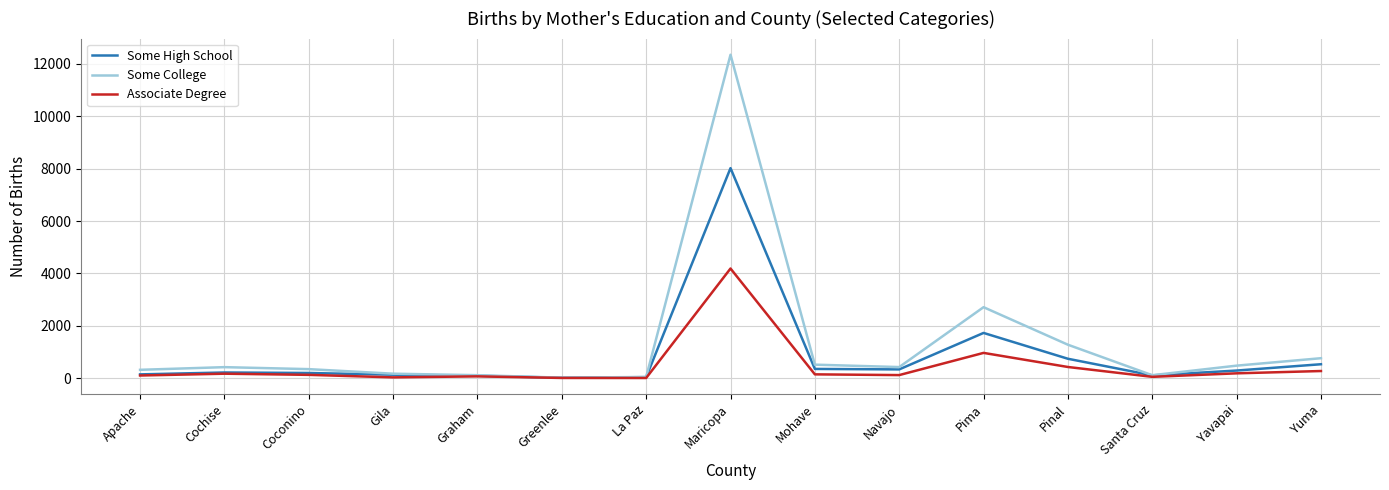

Which category has the highest value across all series?

Maricopa